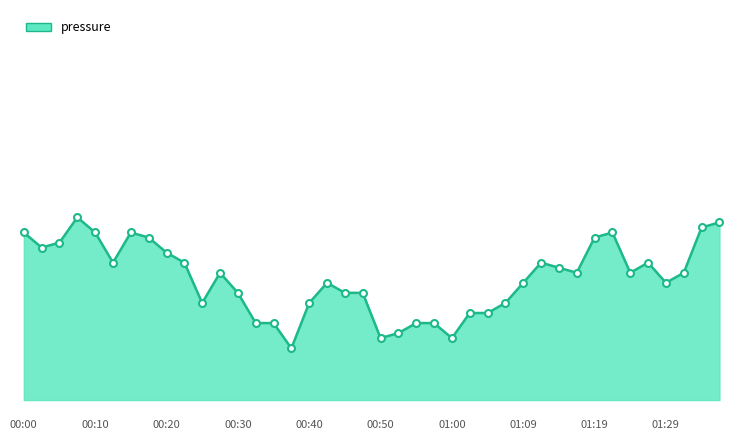

Does the chart have visible grid lines?

No